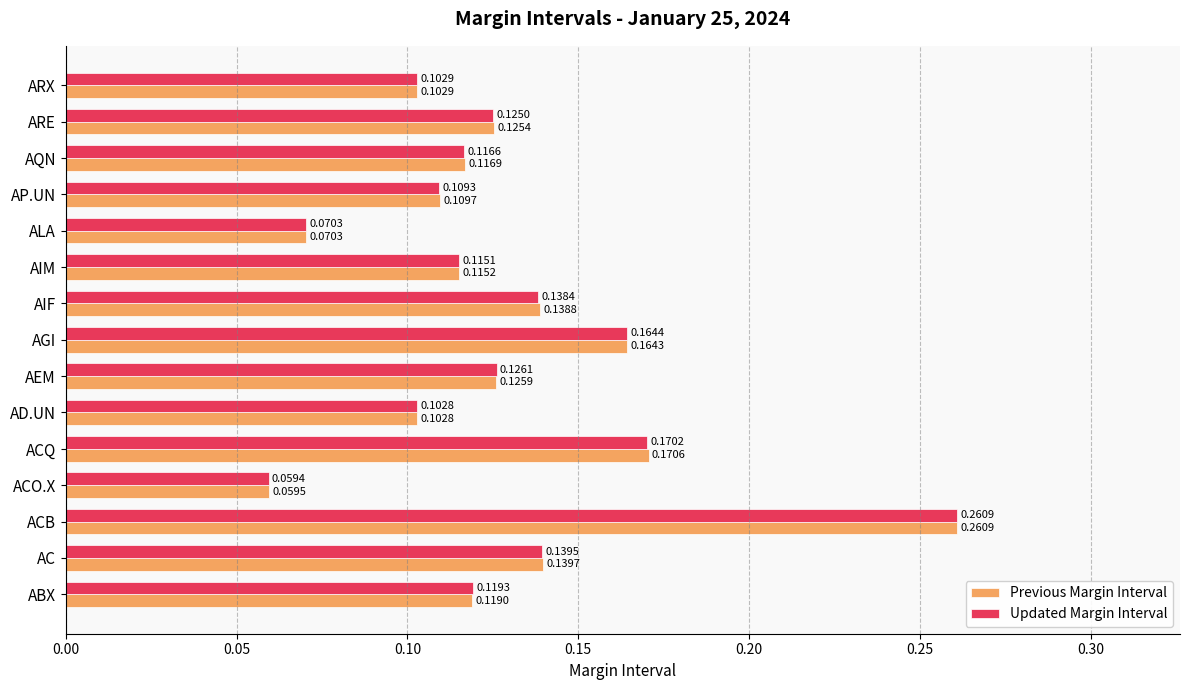

At which category is the sum across all series the highest?

ACB